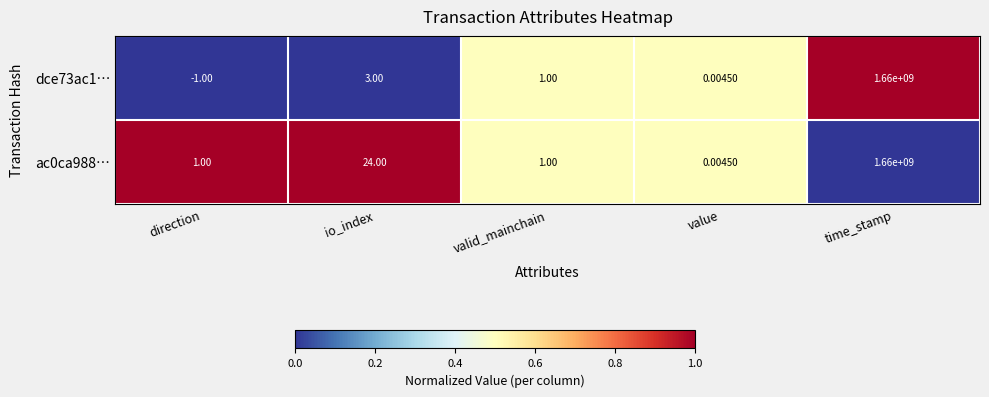

At which label does ac0ca988… reach its minimum?

value